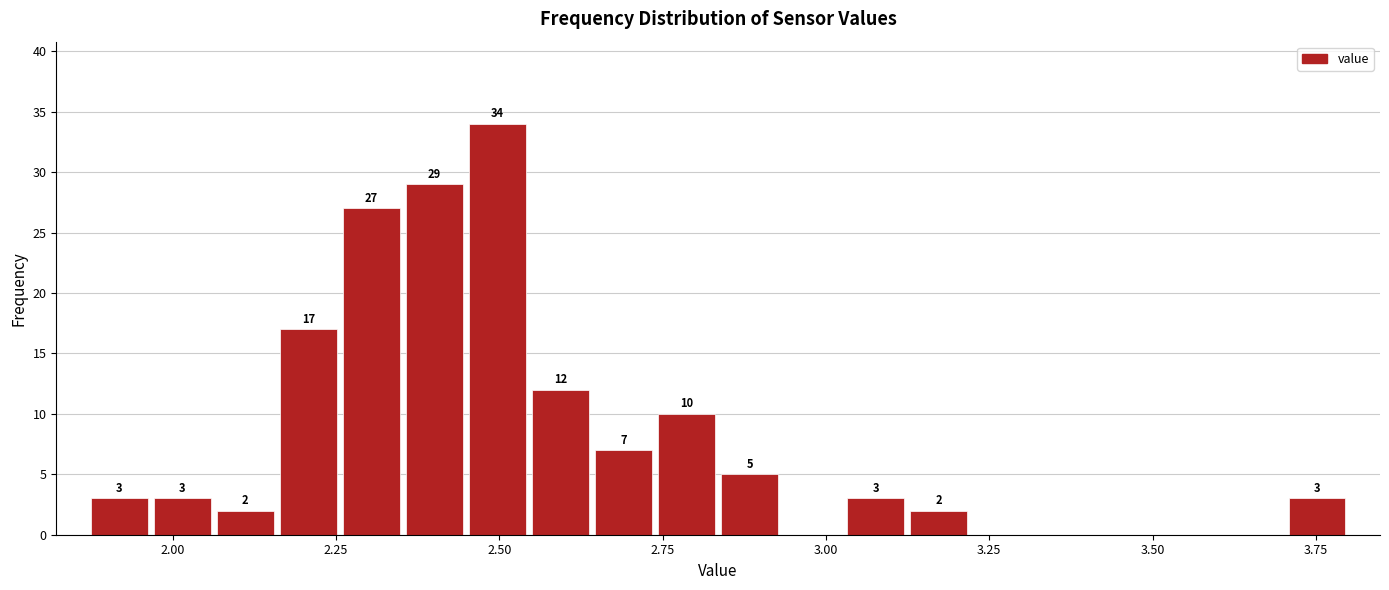

Read against the x-axis, roughly where is the centre of the tallest bar?

2.50